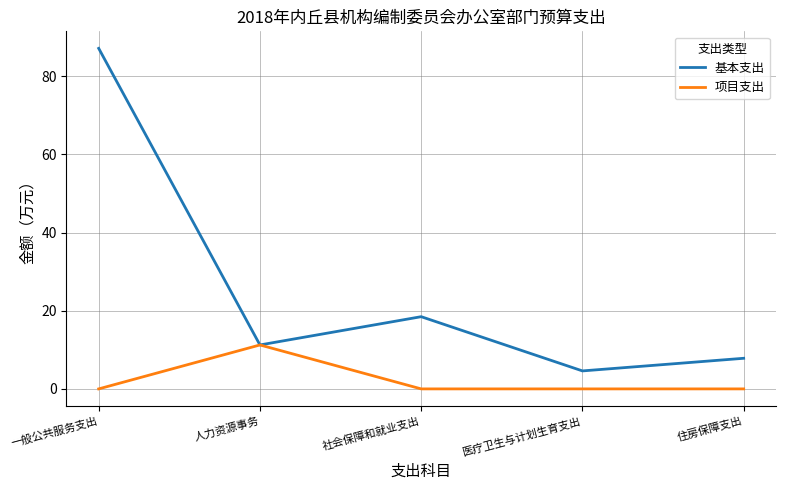

Reading left to right, extract all data points from this chart.

基本支出: 一般公共服务支出=87.1	人力资源事务=11.2	社会保障和就业支出=18.5	医疗卫生与计划生育支出=4.6	住房保障支出=7.8
项目支出: 一般公共服务支出=0.0	人力资源事务=11.2	社会保障和就业支出=0.0	医疗卫生与计划生育支出=0.0	住房保障支出=0.0